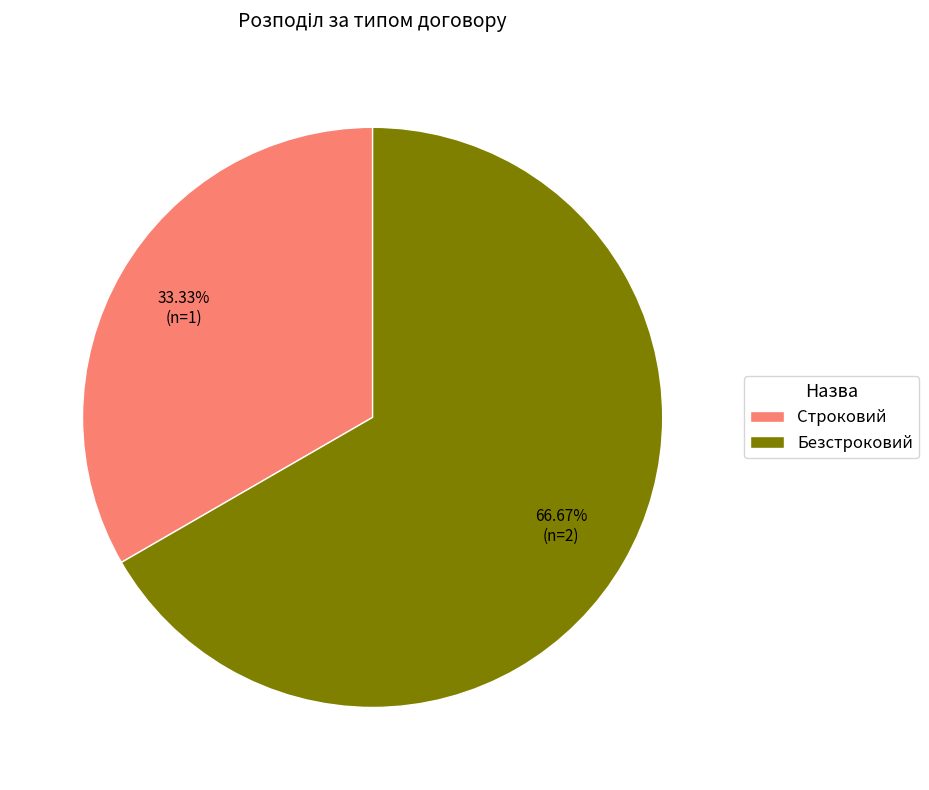

Between Безстроковий and Строковий, which is larger?

Безстроковий